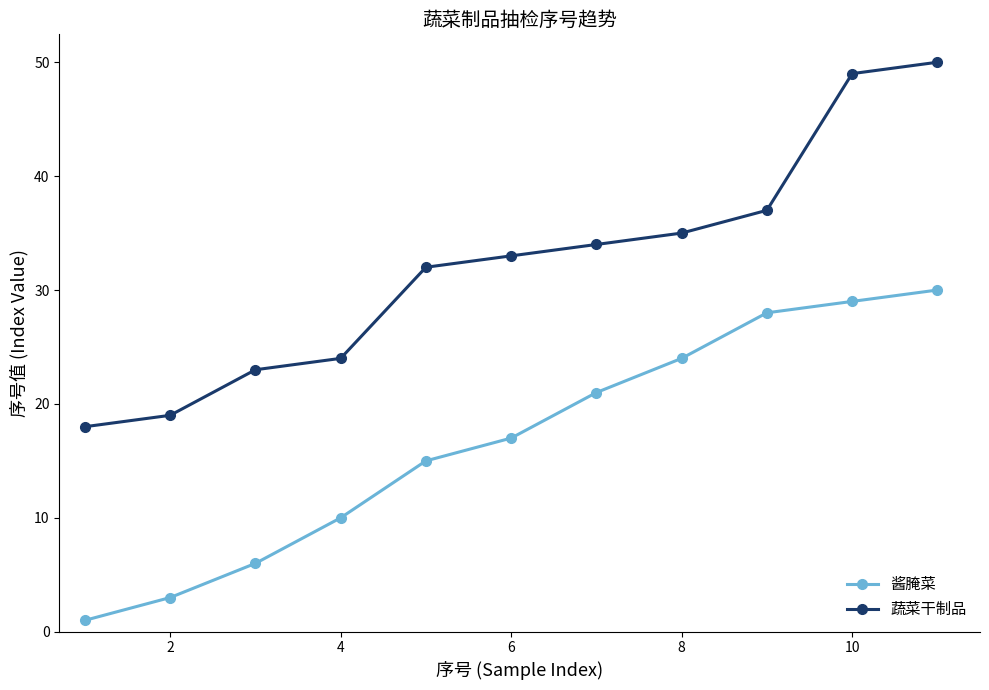

Rank the series by their maximum value, from lowest to highest.

酱腌菜, 蔬菜干制品